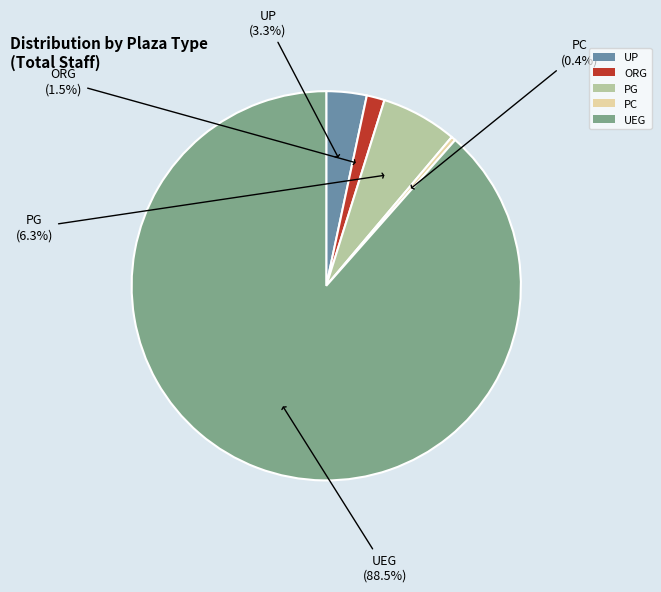

Does any single category account for the majority?

Yes